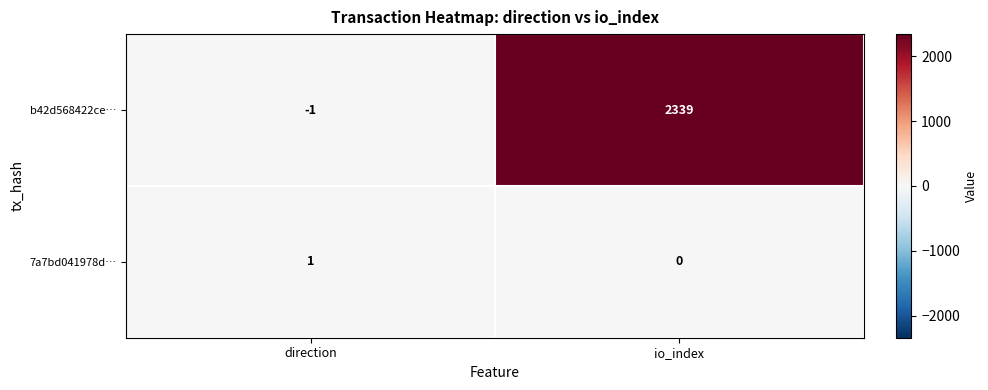

What is the maximum value shown in the chart?

2339